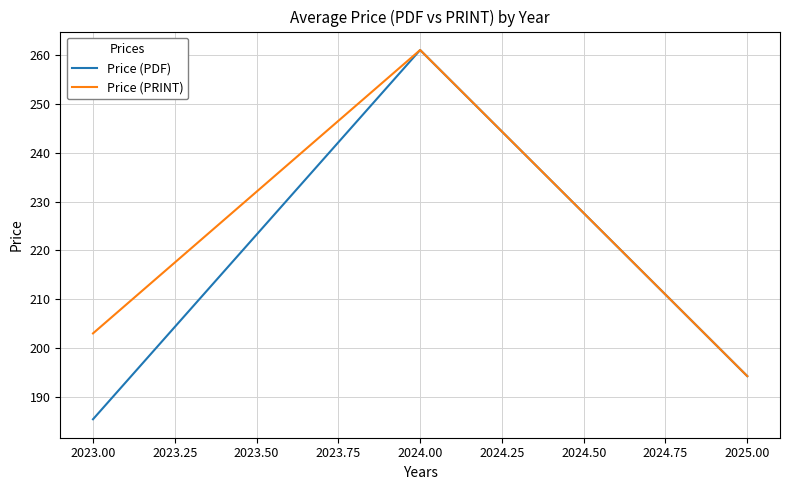

What is the spread (max minus min) of values at 2023.00?

17.6